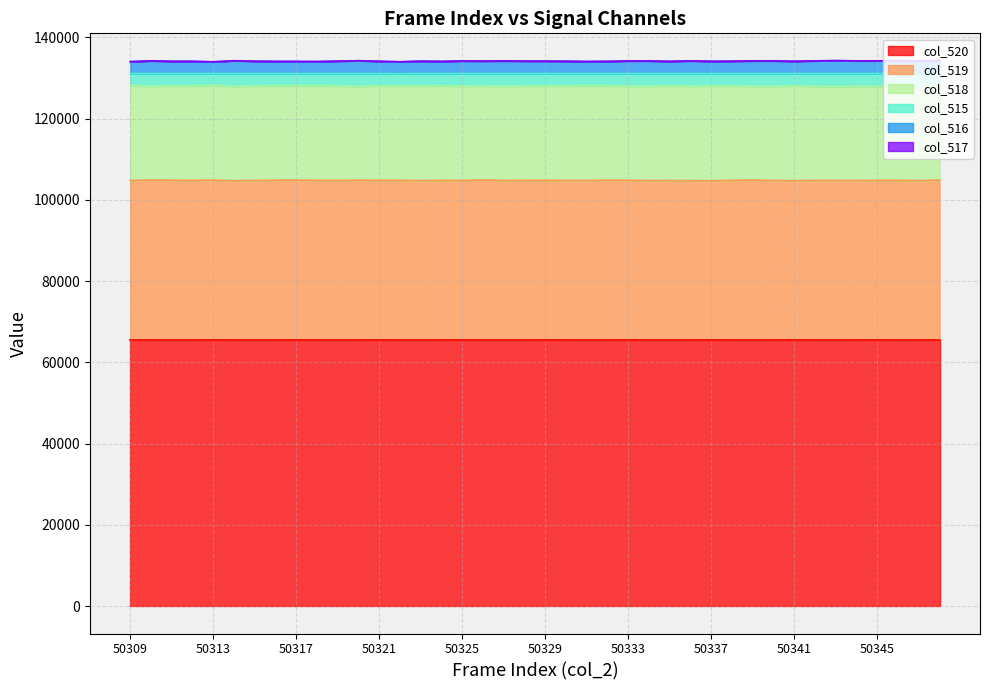

True or false: col_516 and col_515 cross at least once.

False